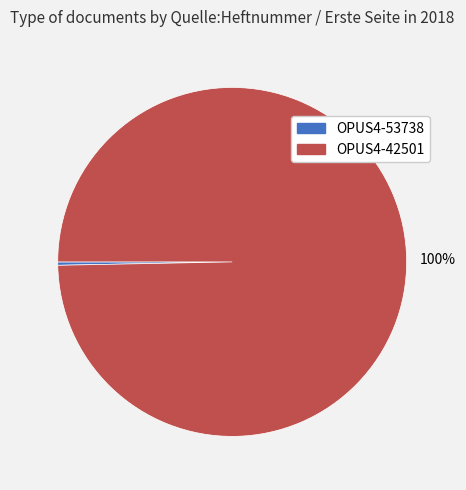

How many slices are in this pie chart?

2